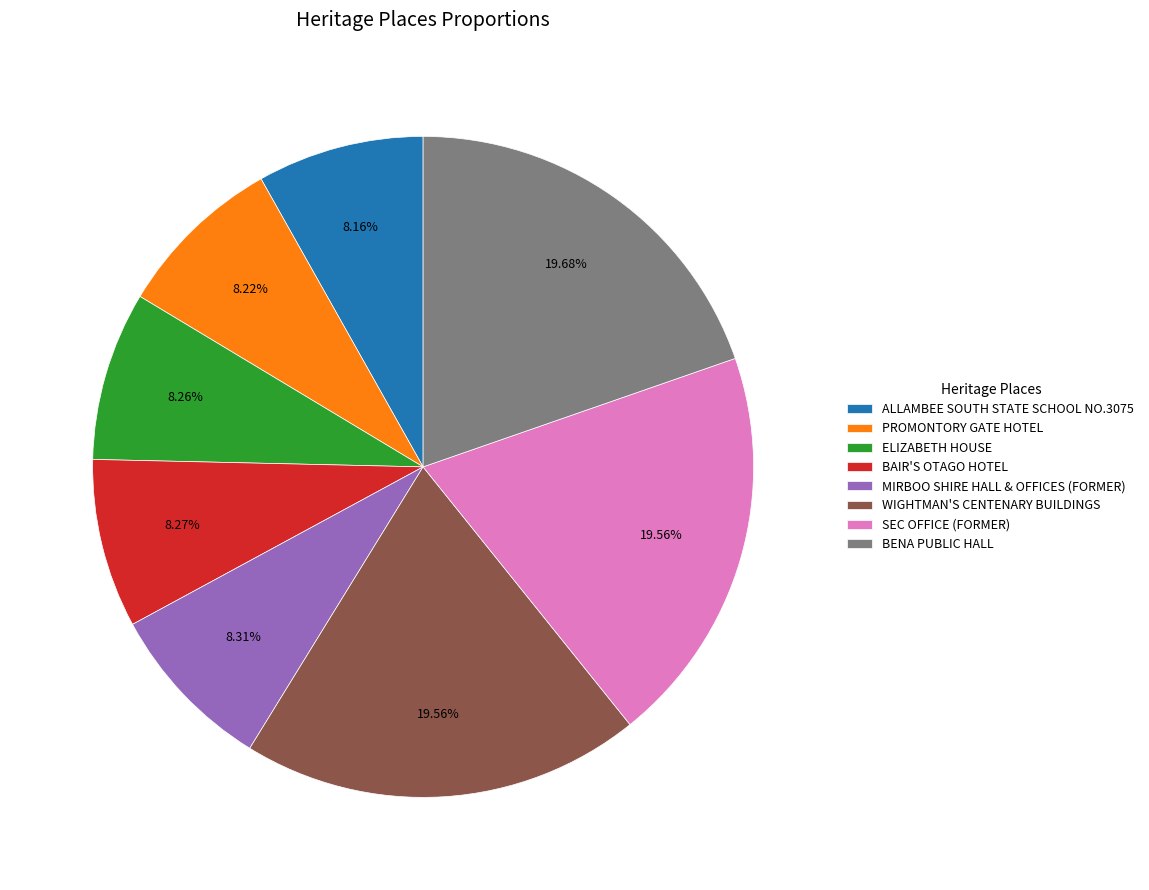

Is there any slice that represents more than half of the pie?

No